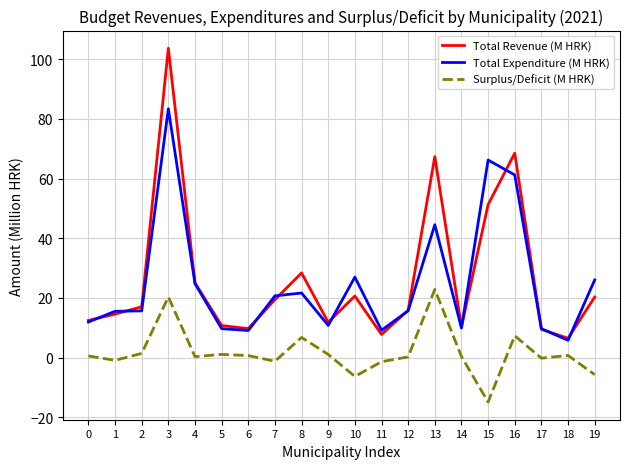

True or false: Total Revenue (M HRK) and Surplus/Deficit (M HRK) cross at least once.

False